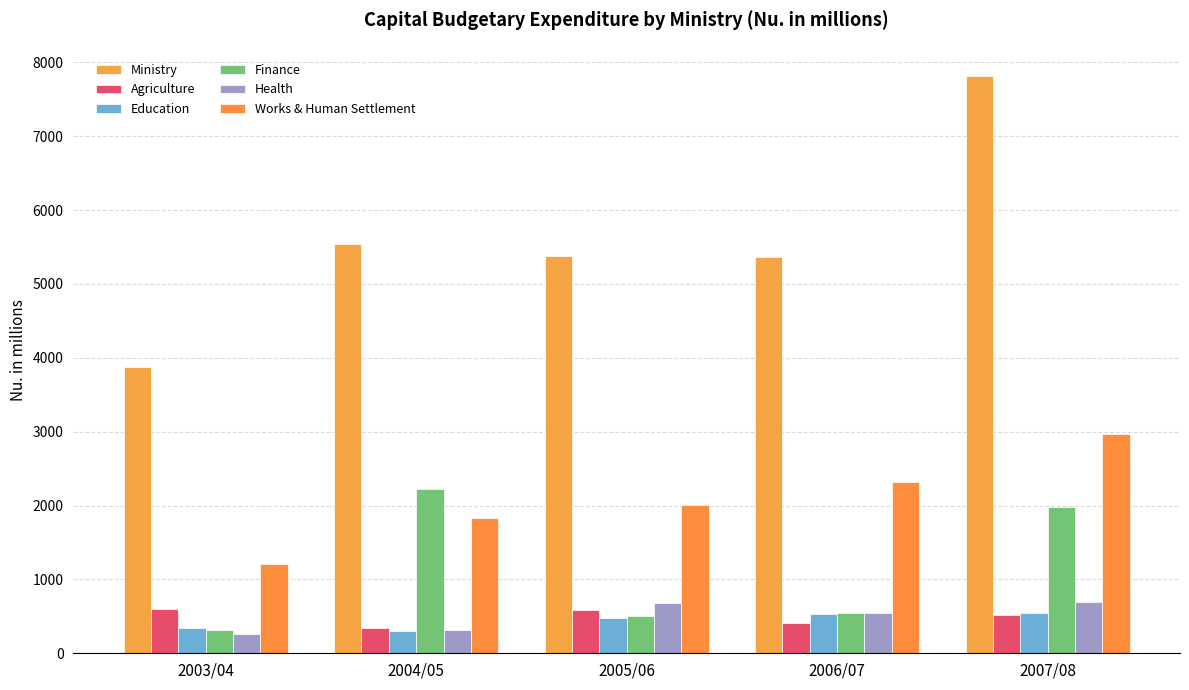

Does the chart contain any negative values?

No